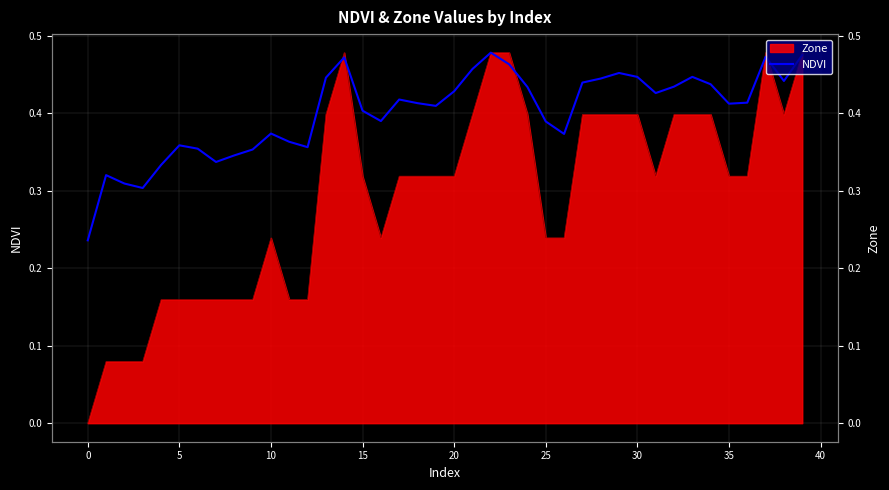

True or false: there are more than 0 points higher than both neighbors.

True